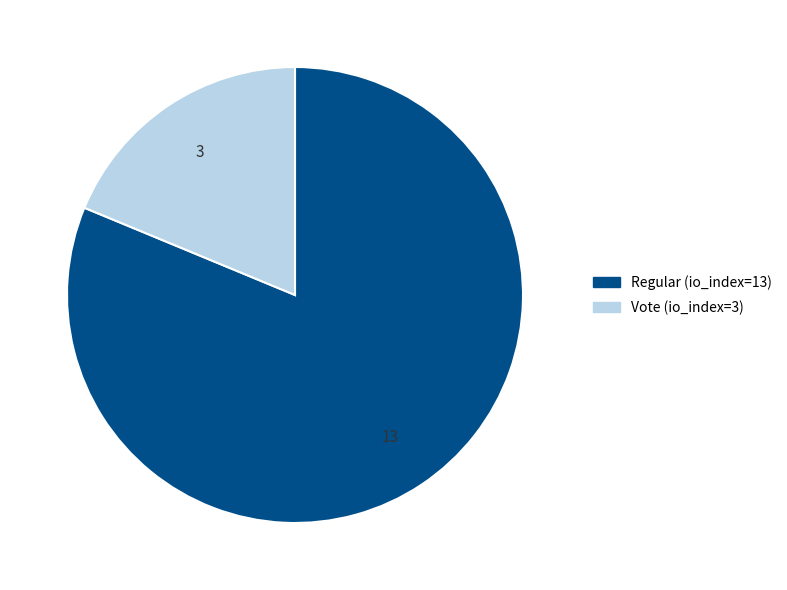

Which has a higher value, Regular (io_index=13) or Vote (io_index=3)?

Regular (io_index=13)